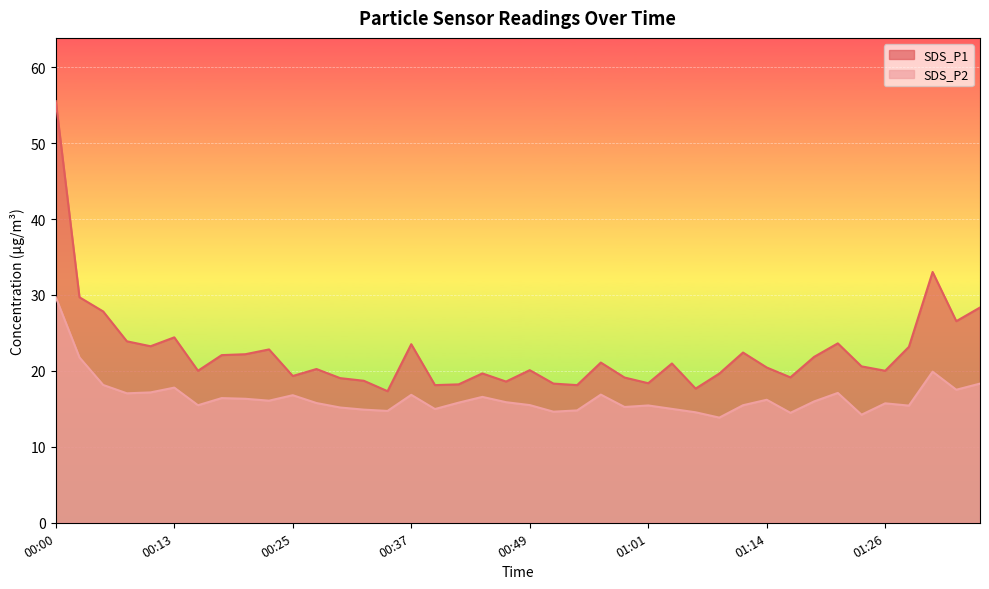

What position from the right is 01:31?

3